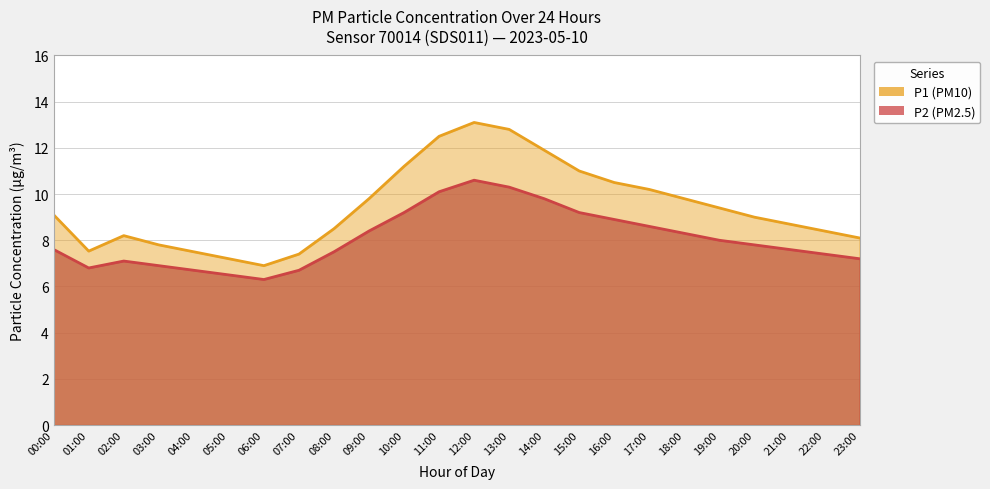

What is the value of the P2 (PM2.5) point at the 8th from the left?

6.7